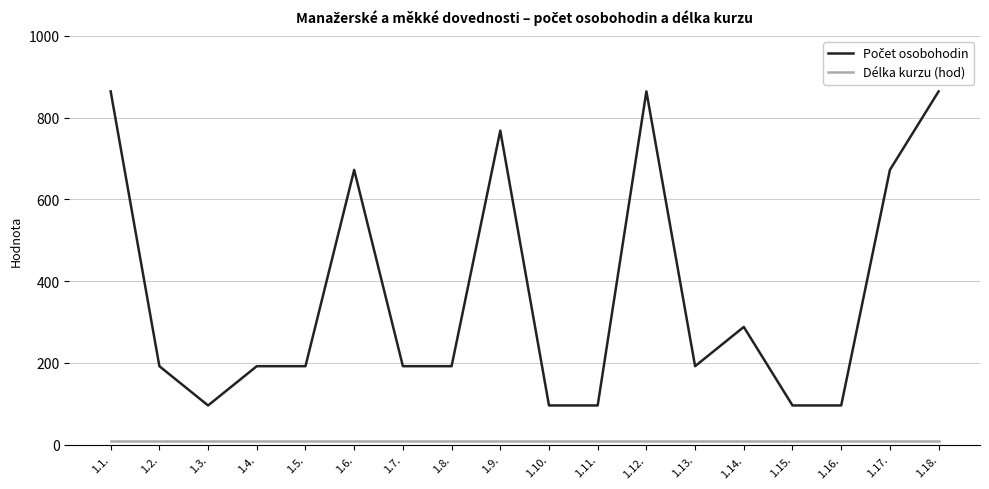

Does the chart have visible grid lines?

Yes